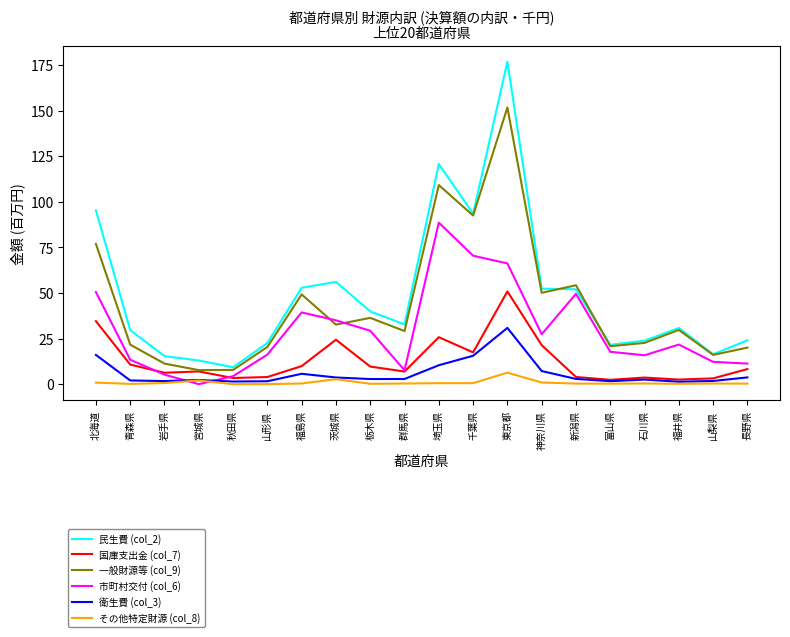

List the series in order of their peak value, highest first.

民生費 (col_2), 一般財源等 (col_9), 市町村交付 (col_6), 国庫支出金 (col_7), 衛生費 (col_3), その他特定財源 (col_8)